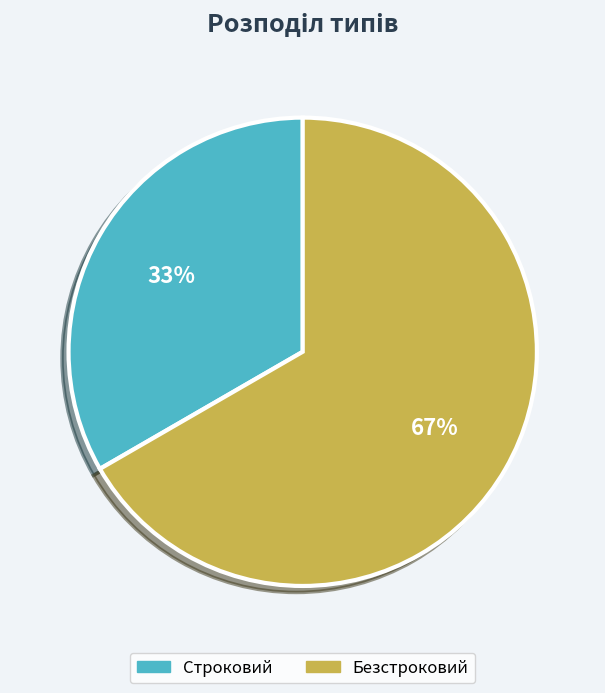

How many slices are in this pie chart?

2